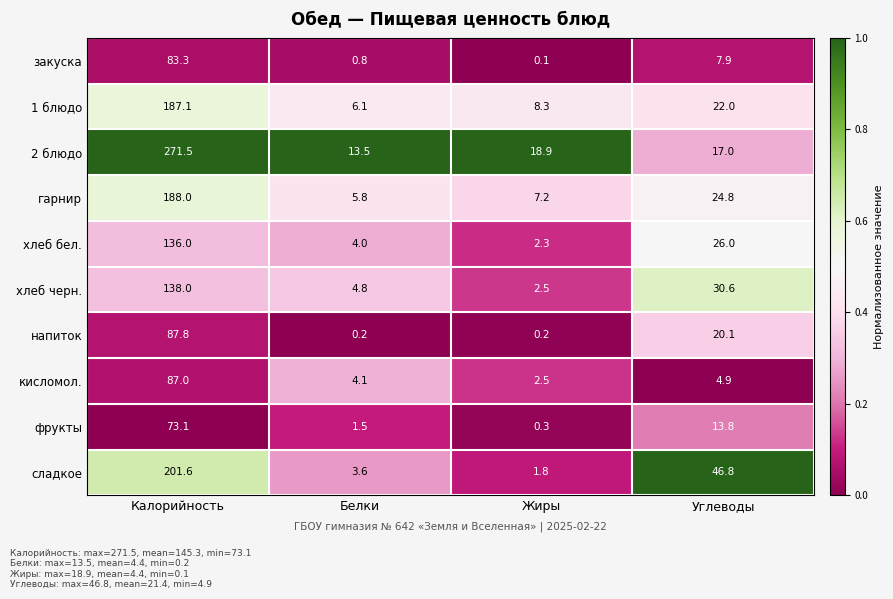

Rank the categories by сладкое value from highest to lowest.

Калорийность, Углеводы, Белки, Жиры